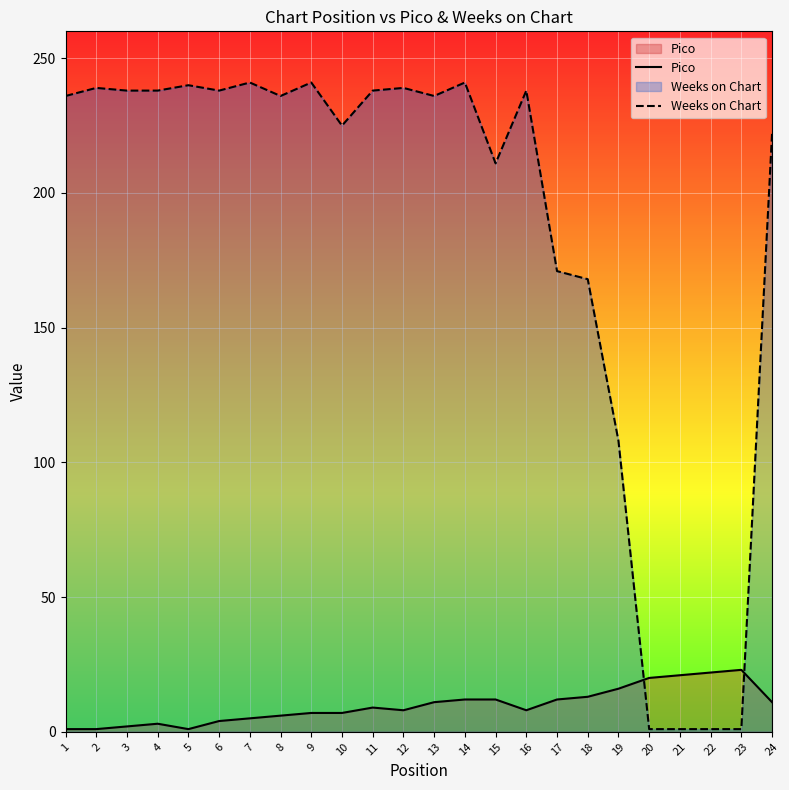

Does the chart display data point markers on the line(s)?

No